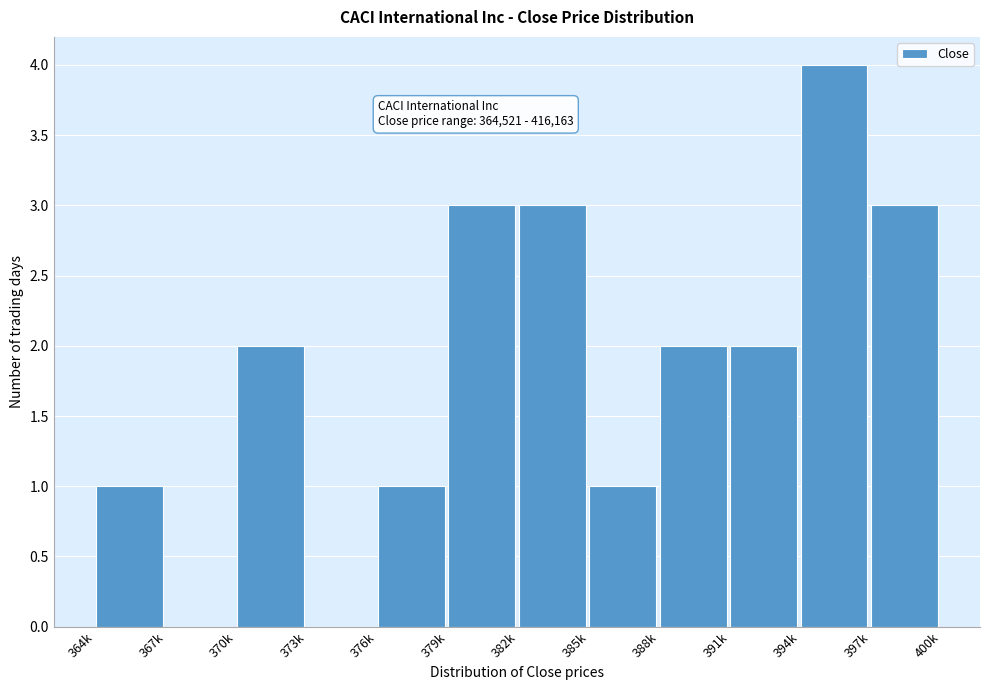

Reading left to right, what are all the values shown in this chart?

364k=1	367k=0	370k=2	373k=0	376k=1	379k=3	382k=3	385k=1	388k=2	391k=2	394k=4	397k=3